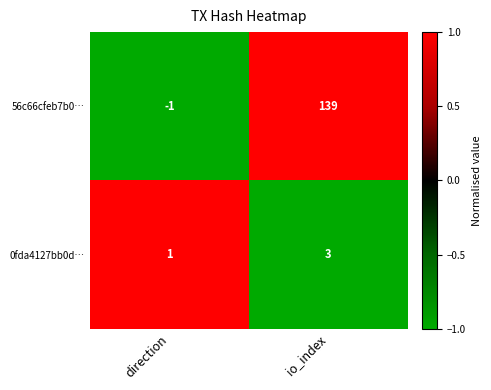

What is the approximate value of 0fda4127bb0d… at io_index?

3